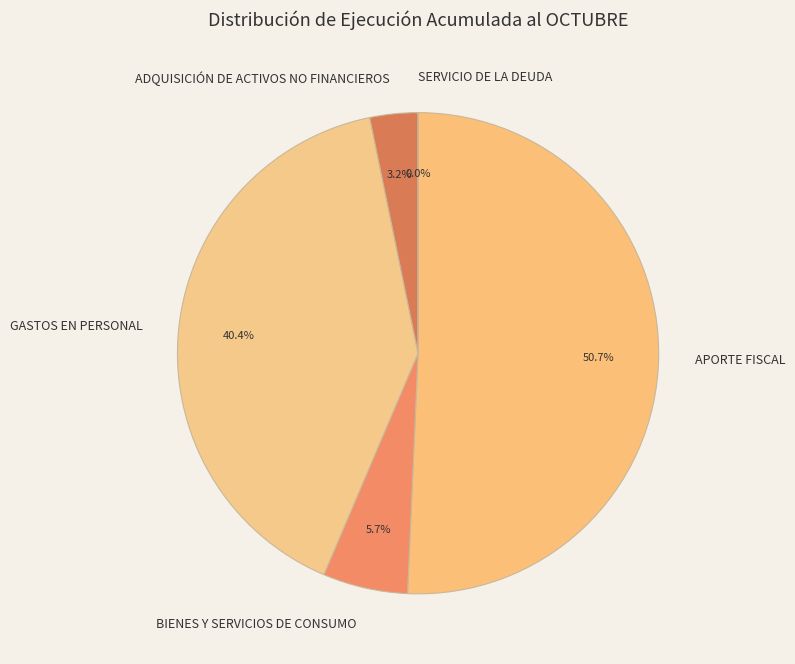

What portion of the pie excludes BIENES Y SERVICIOS DE CONSUMO?

94.3%